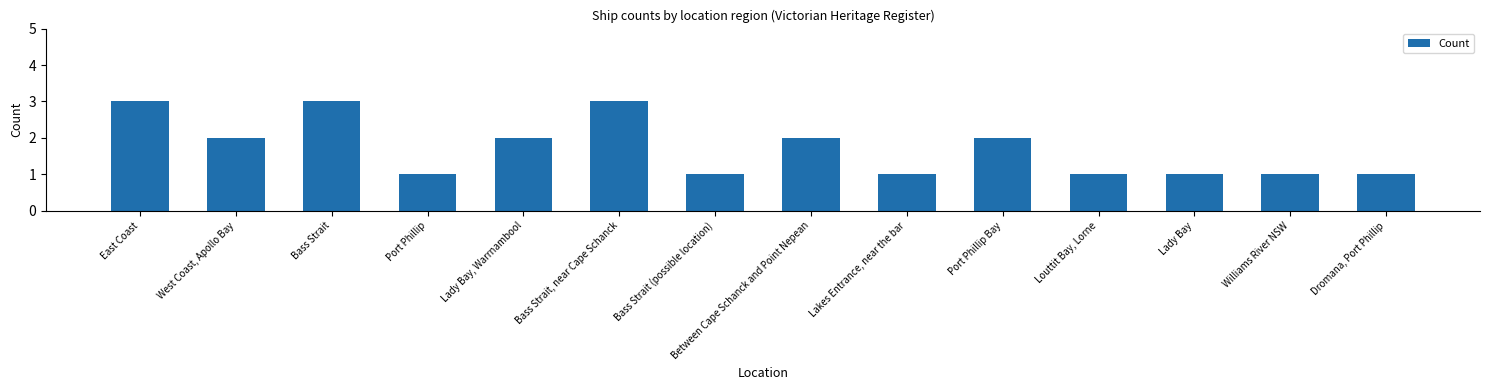

Reading left to right, transcribe all the data shown in this chart.

3	2	3	1	2	3	1	2	1	2	1	1	1	1